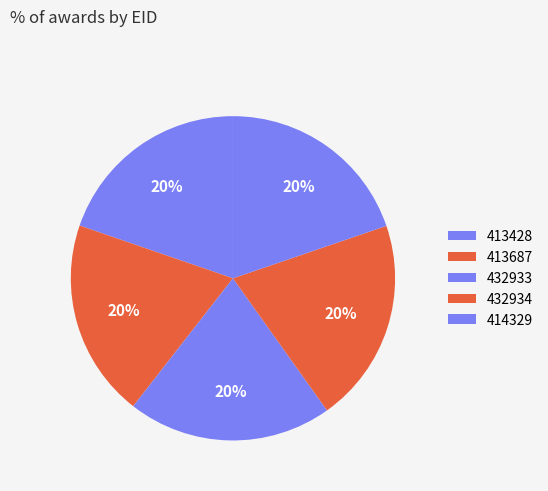

Which category has the biggest portion of the pie?

432934